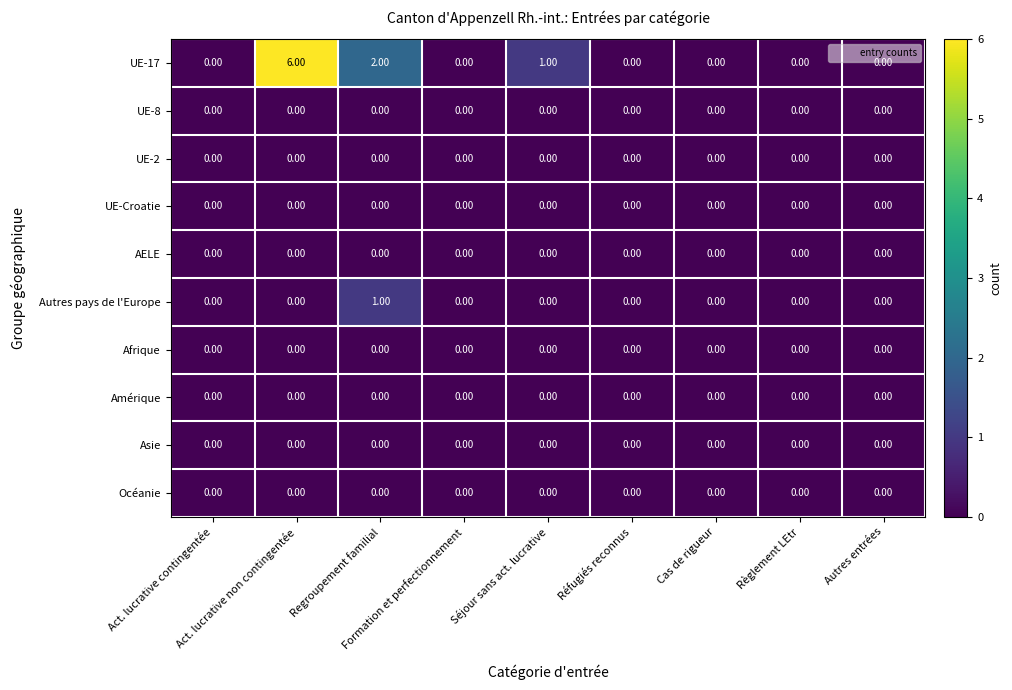

What is the maximum value shown in the chart?

6